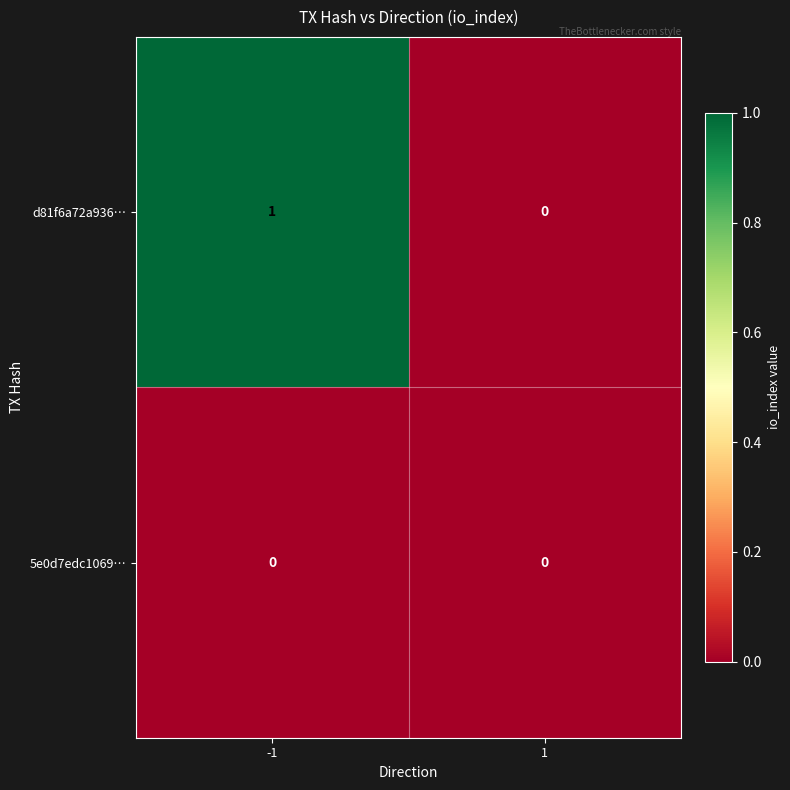

Reading left to right, what are all the values shown in this chart?

d81f6a72a936…: -1=1	1=0
5e0d7edc1069…: -1=0	1=0